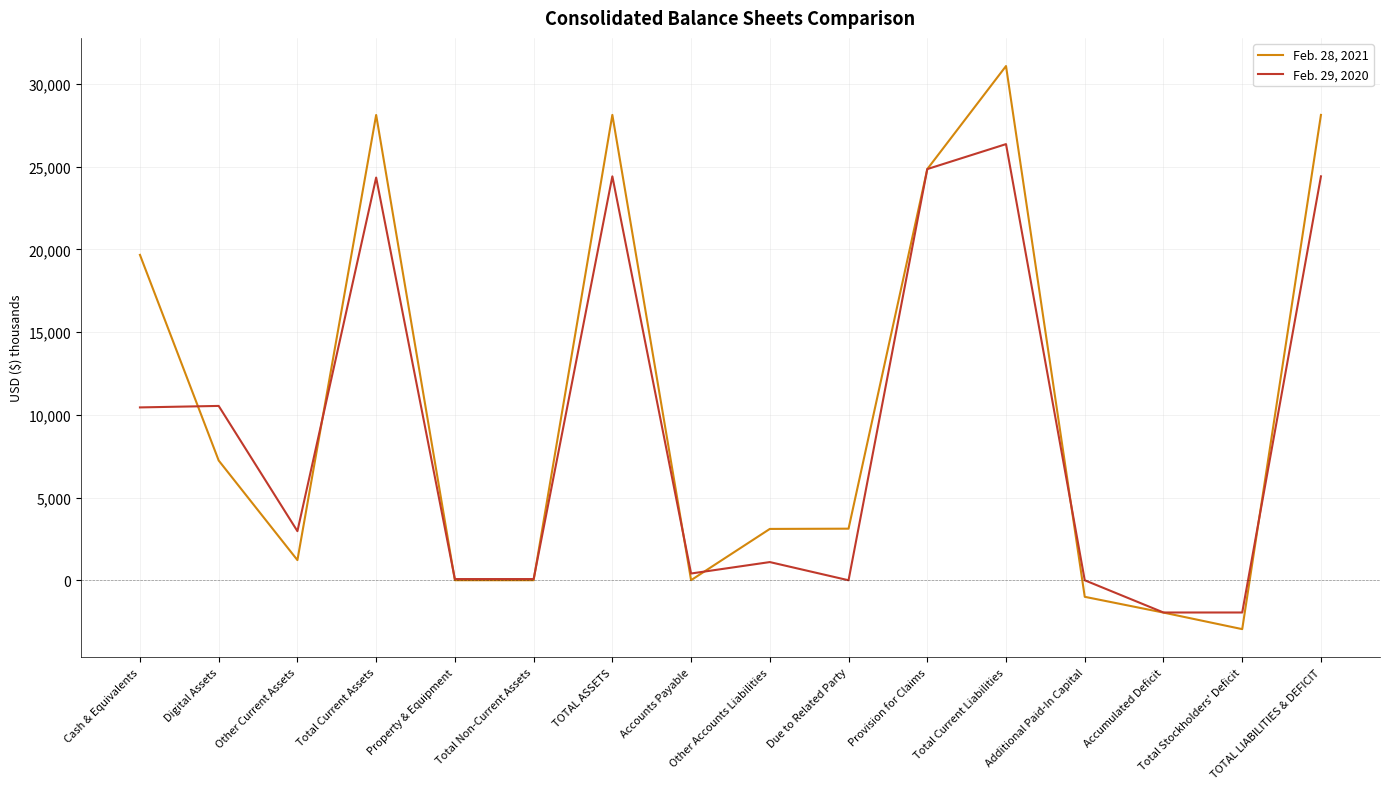

What is the difference between the second highest and second lowest values in the Feb. 28, 2021 series?

30087